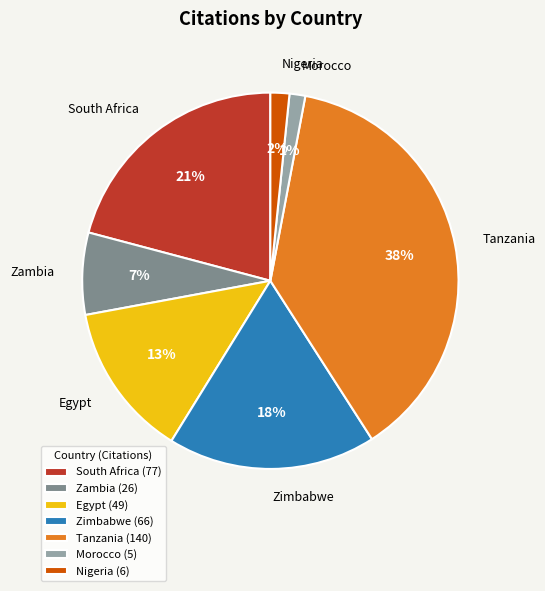

Approximately how many times larger is the value at Egypt compared to Zimbabwe?

0.7